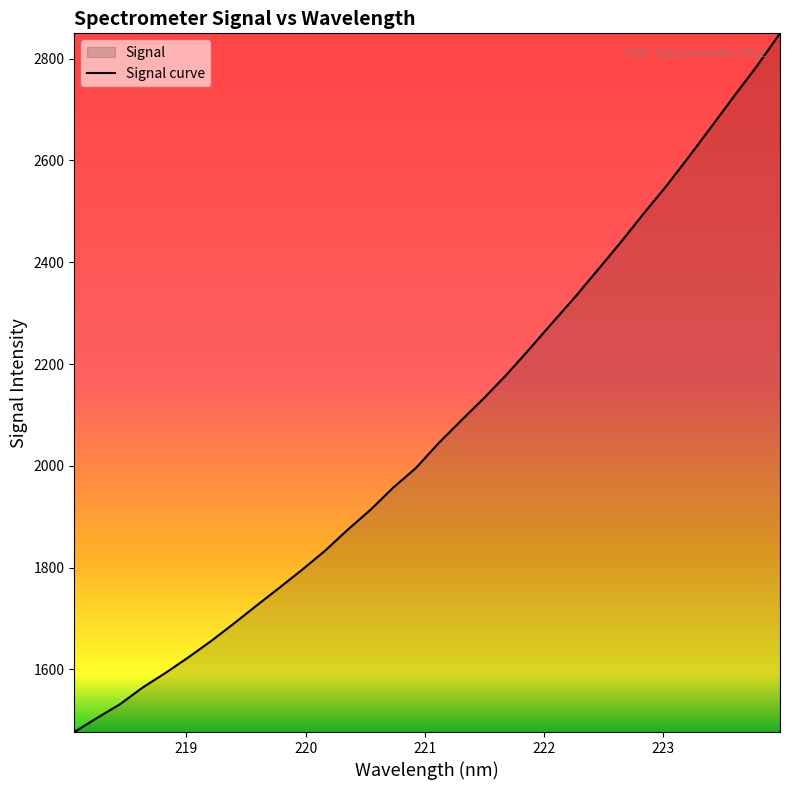

What is the smallest value displayed?

1477.1